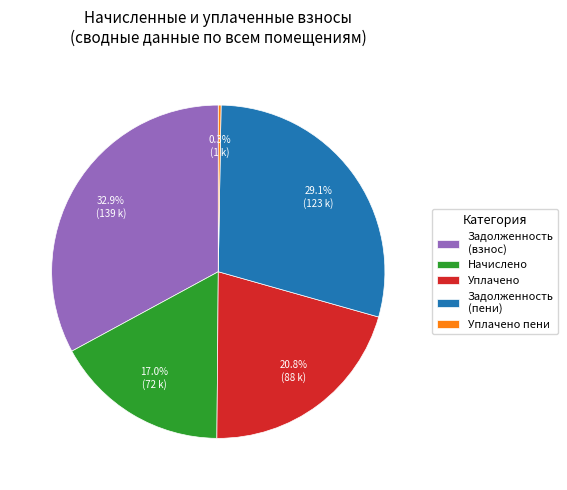

What is the largest slice in the pie chart?

Задолженность (взнос)